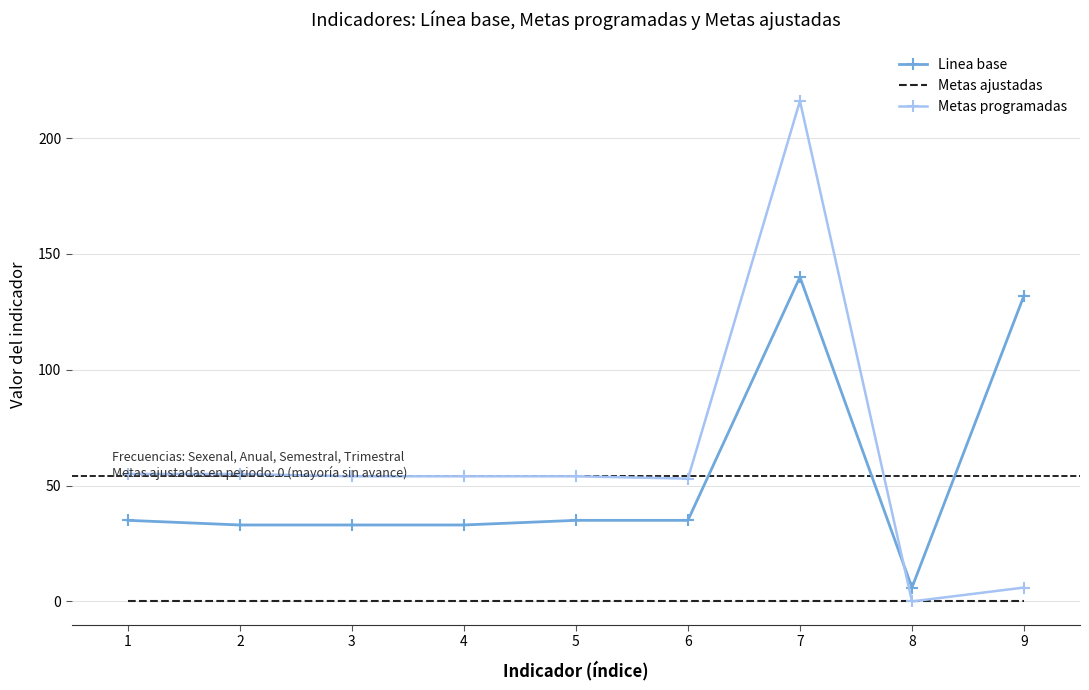

The value of Linea base at 2 is 33. True or false?

True